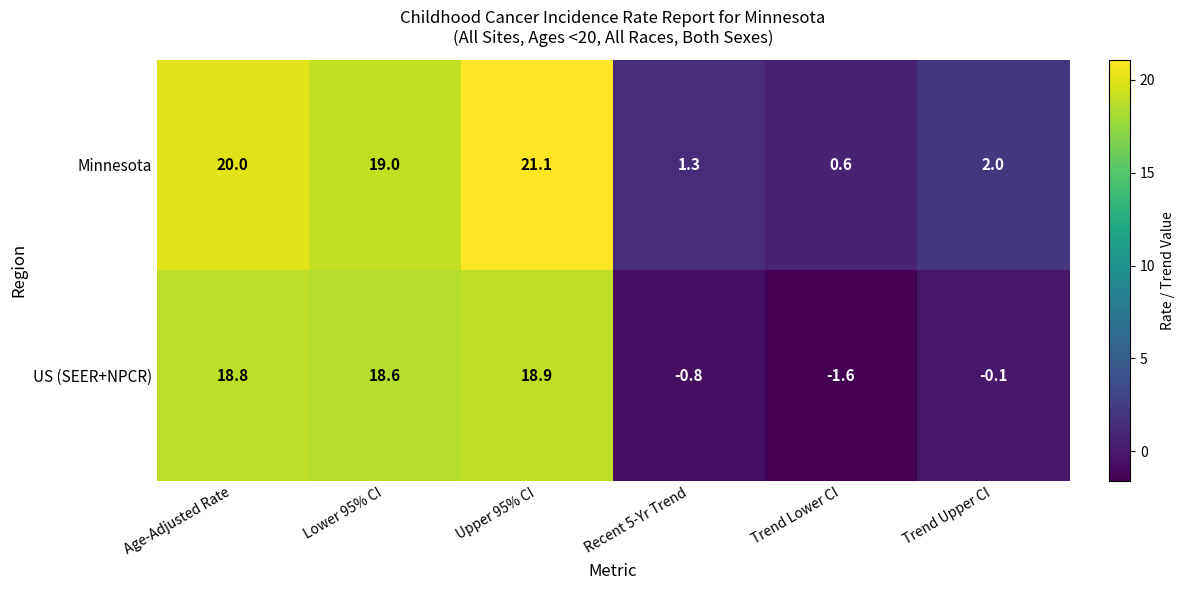

What is the average value of the US (SEER+NPCR) series?

9.0